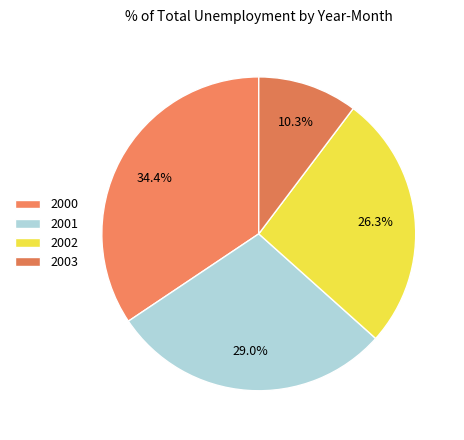

Does any single category account for the majority?

No